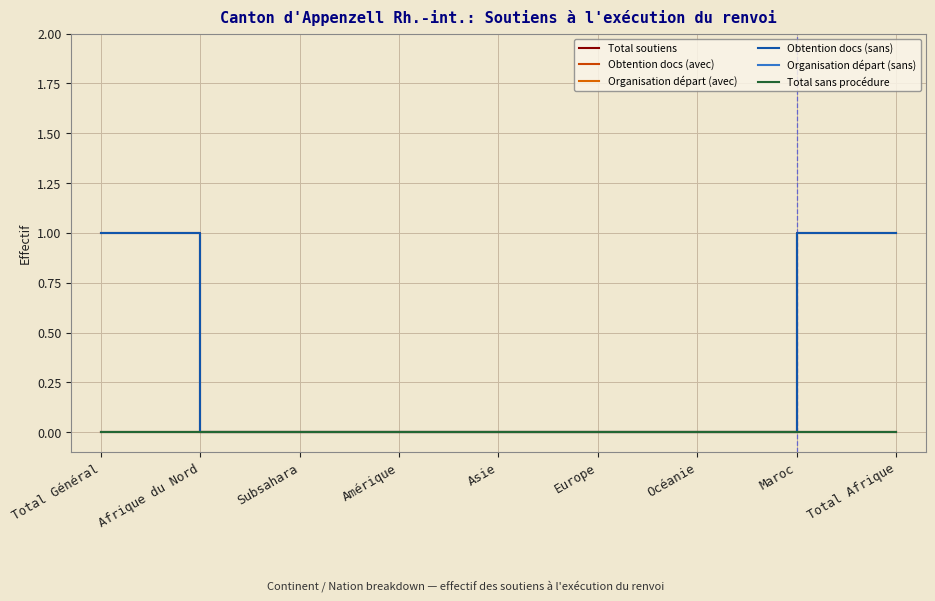

At which label is Total soutiens closest to 0?

Afrique du Nord